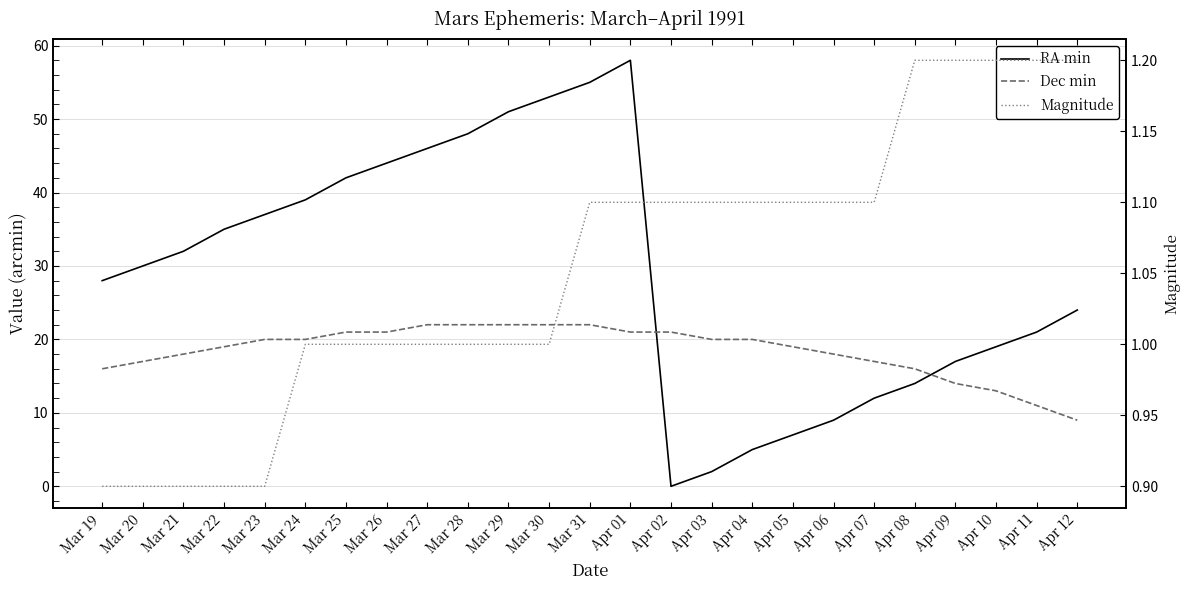

What is the total value across all series at Apr 05?

27.1